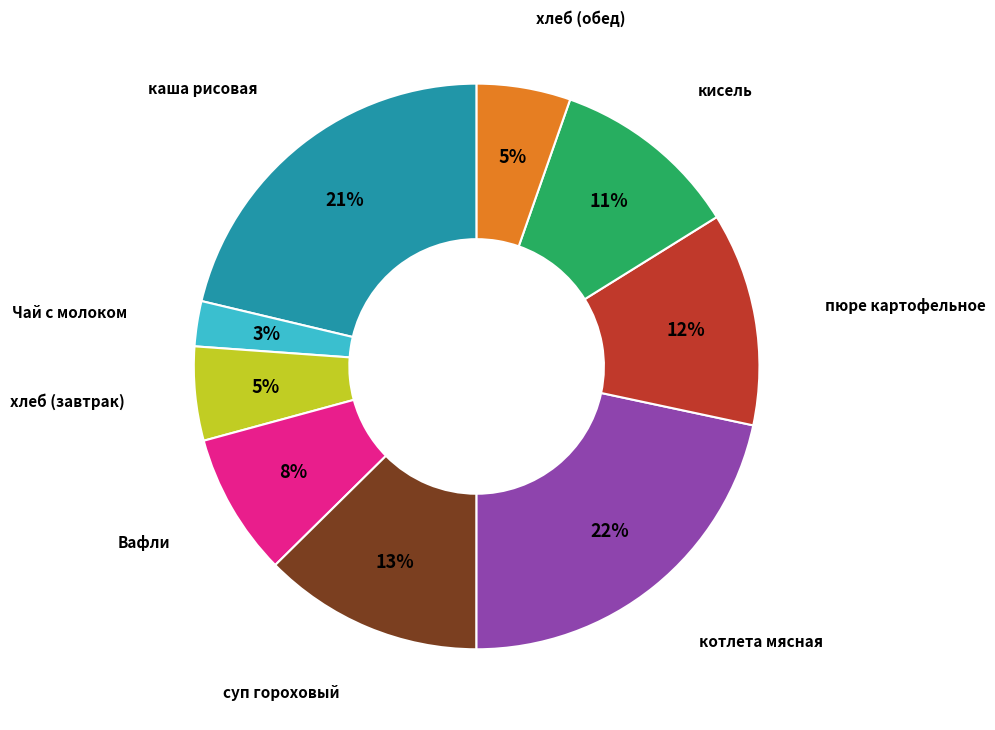

To the nearest percent, what is the average slice percentage?

11%